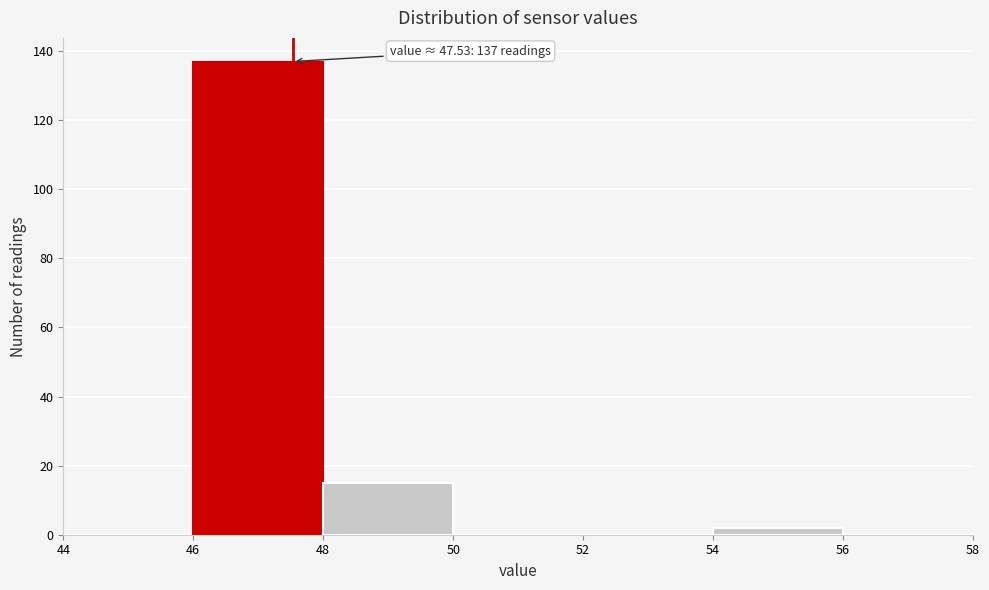

Over which range of the x-axis is the bar tallest?

46 to 48